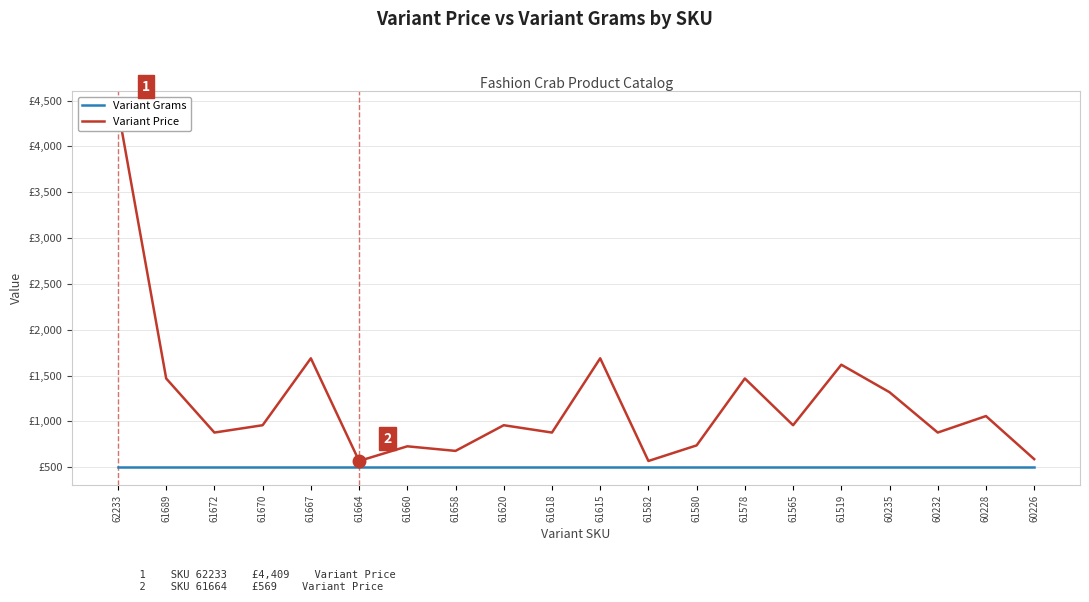

List the series in order of their peak value, highest first.

Variant Price, Variant Grams